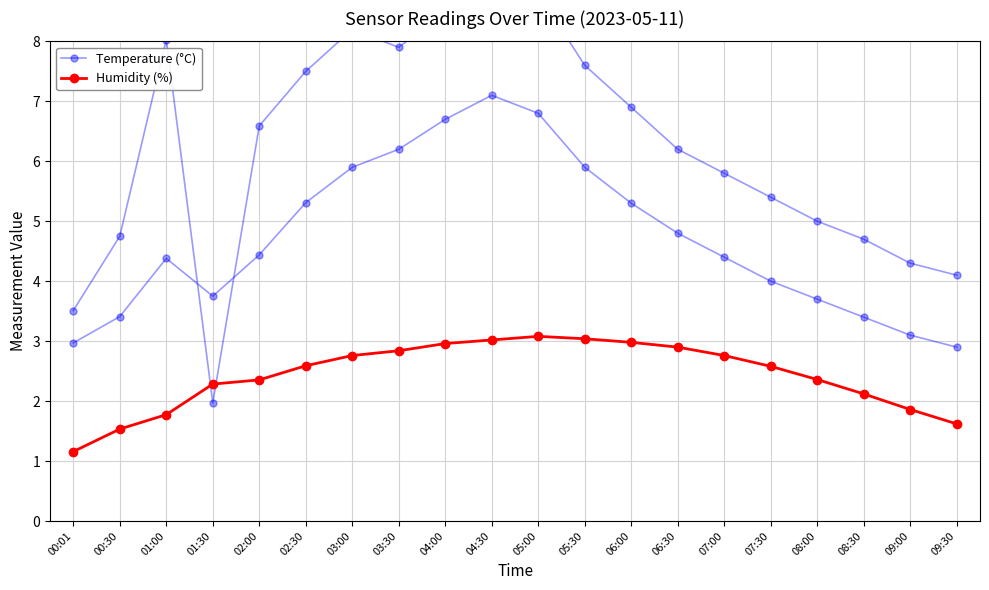

Between 01:30 and 03:00, which series saw the biggest shift?

Temperature (°C)